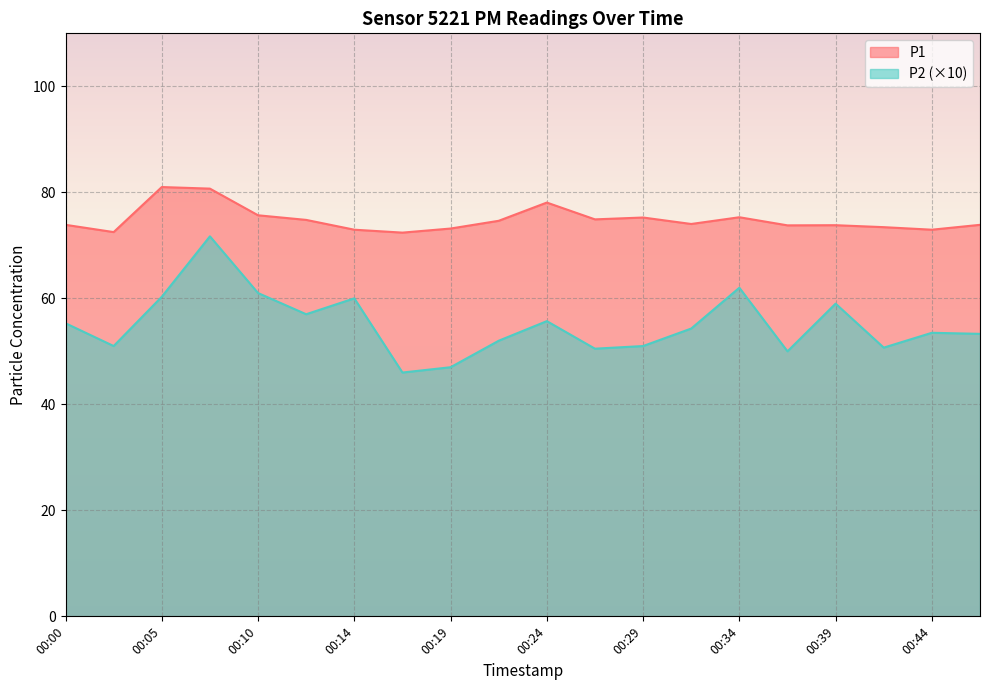

Where is P2 nearest to the value 58?

00:12